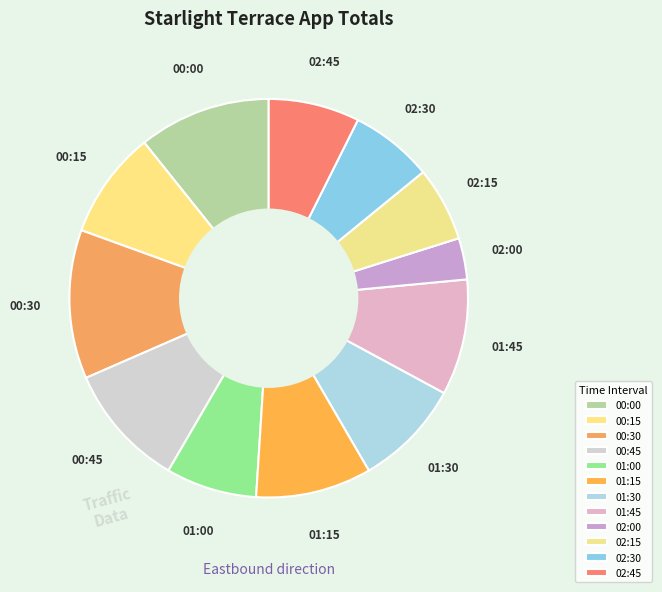

True or false: 01:15 accounts for 9% of the total.

True